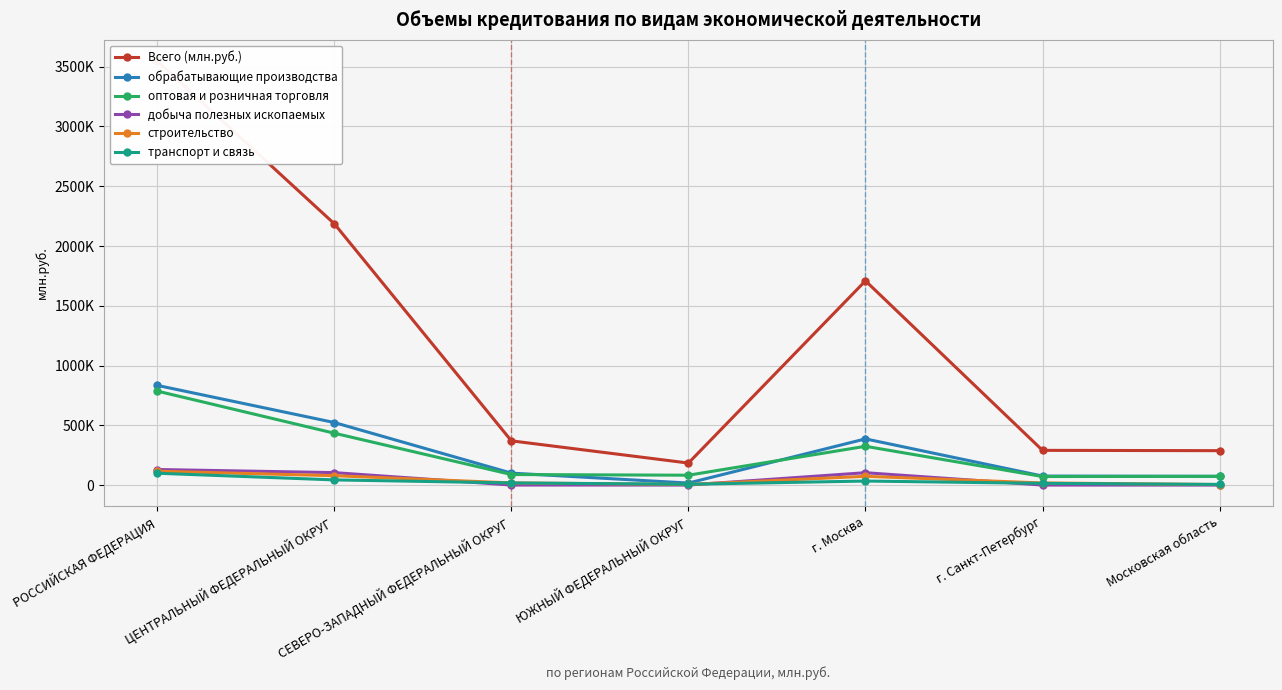

Where is the first local minimum for Всего (млн.руб.)?

ЮЖНЫЙ ФЕДЕРАЛЬНЫЙ ОКРУГ